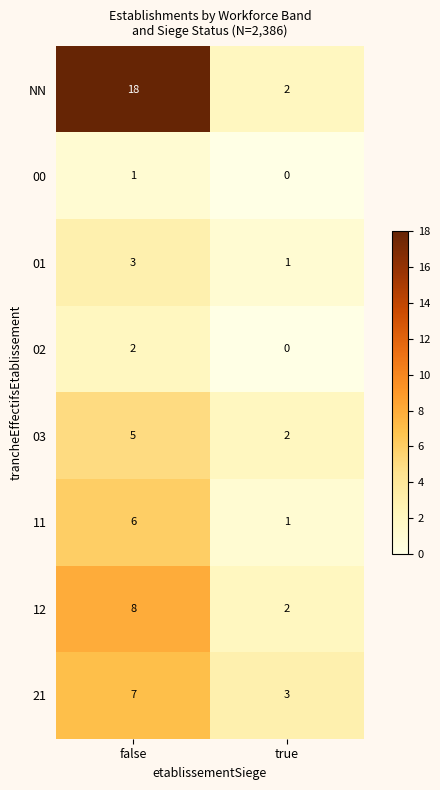

Where is 03 nearest to the value 3?

true